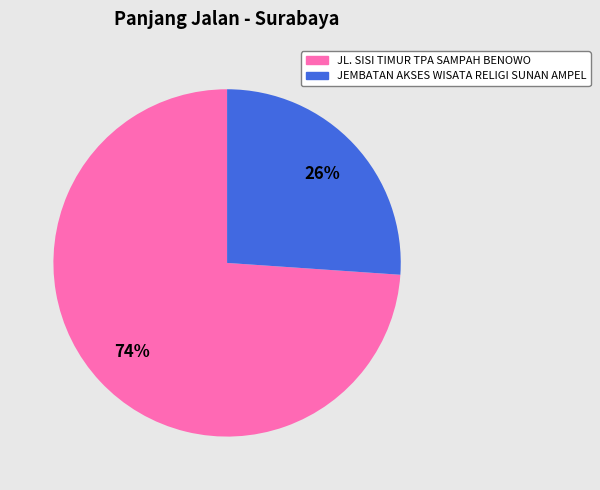

Between JL. SISI TIMUR TPA SAMPAH BENOWO and JEMBATAN AKSES WISATA RELIGI SUNAN AMPEL, which is larger?

JL. SISI TIMUR TPA SAMPAH BENOWO